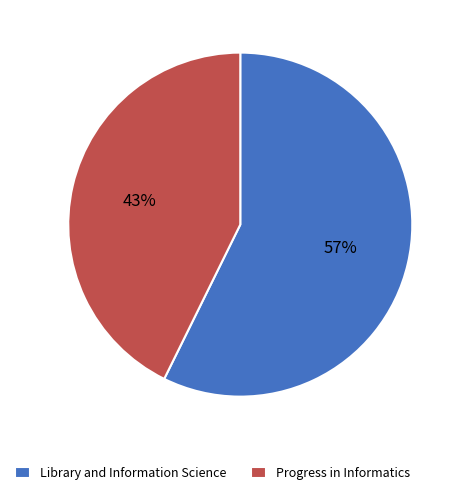

How many slices are in this pie chart?

2